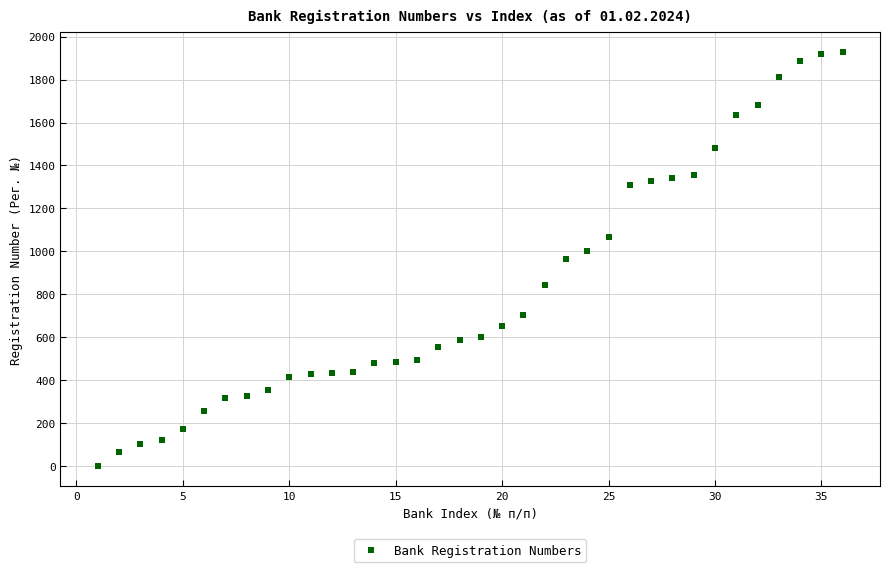

What is the range of Y values (max minus min)?

1926